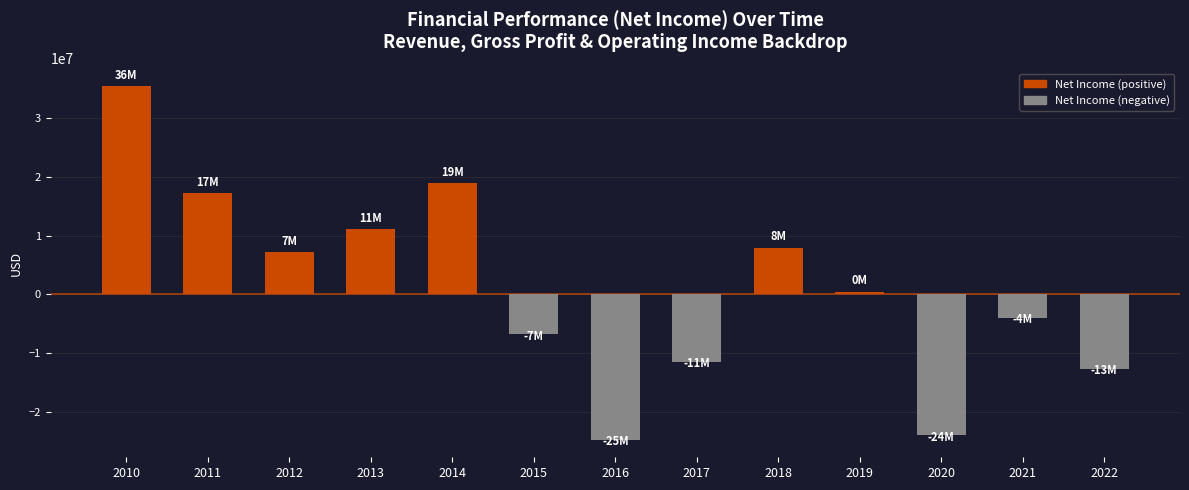

Reading left to right, list all the values displayed in this chart.

2010=35480000	2011=17225000	2012=7256000	2013=11178000	2014=18961000	2015=-6833000	2016=-24757000	2017=-11443000	2018=7995000	2019=476000	2020=-24002000	2021=-3960000	2022=-12673000